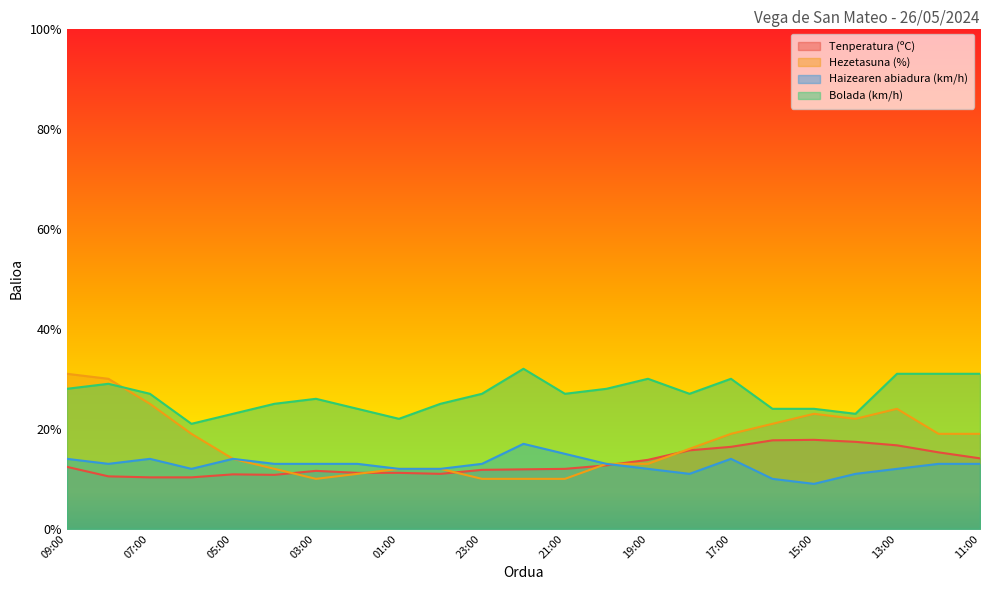

At which label is Bolada (km/h) closest to 26?

03:00